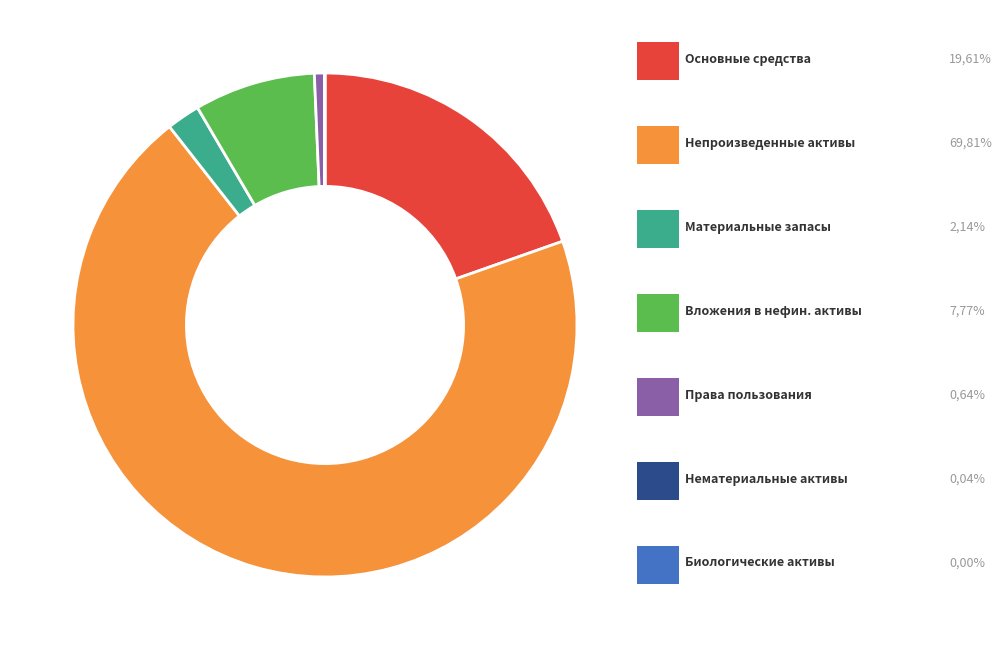

Is there any slice that represents more than half of the pie?

Yes